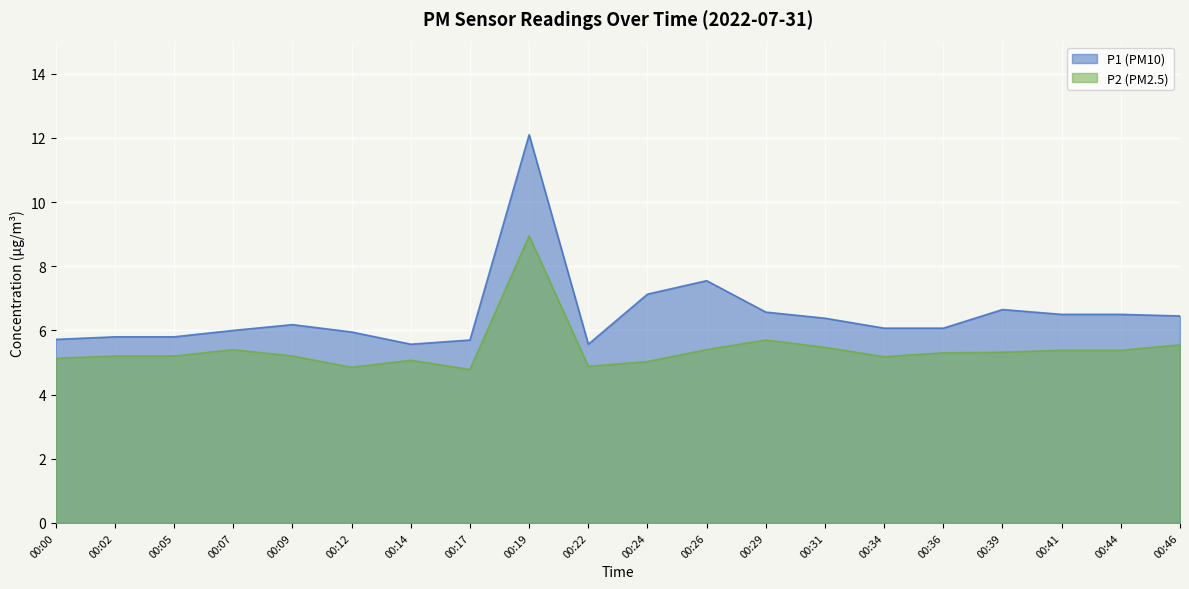

How many values in the P2 series exceed 5?

17